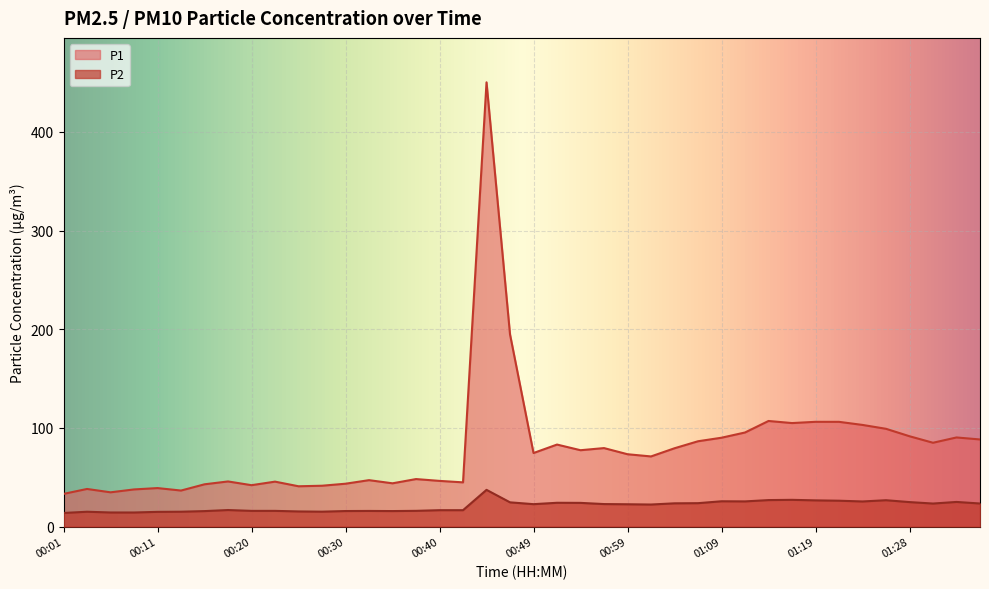

How many lines are shown in the chart?

2